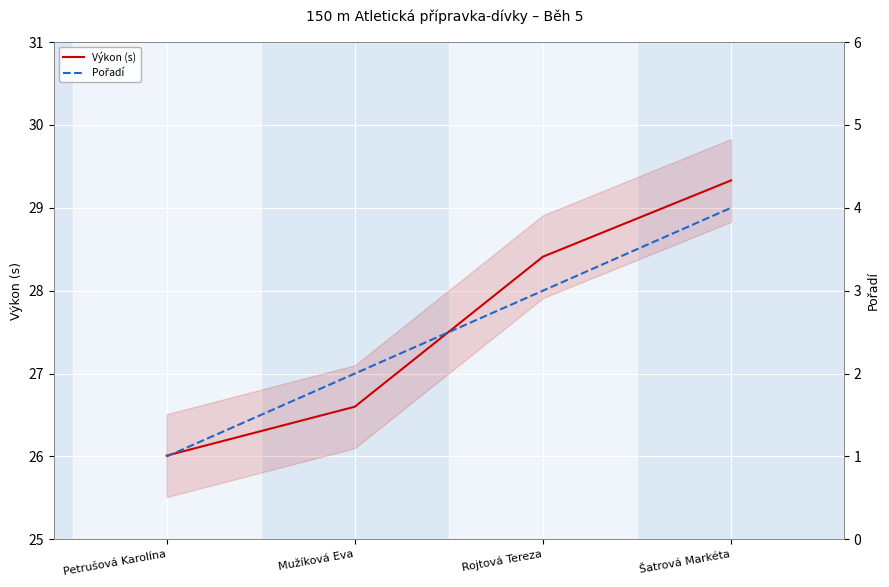

Reading left to right, transcribe all the data shown in this chart.

Výkon (s): 26.0	26.6	28.4	29.3
Pořadí: 1.0	2.0	3.0	4.0